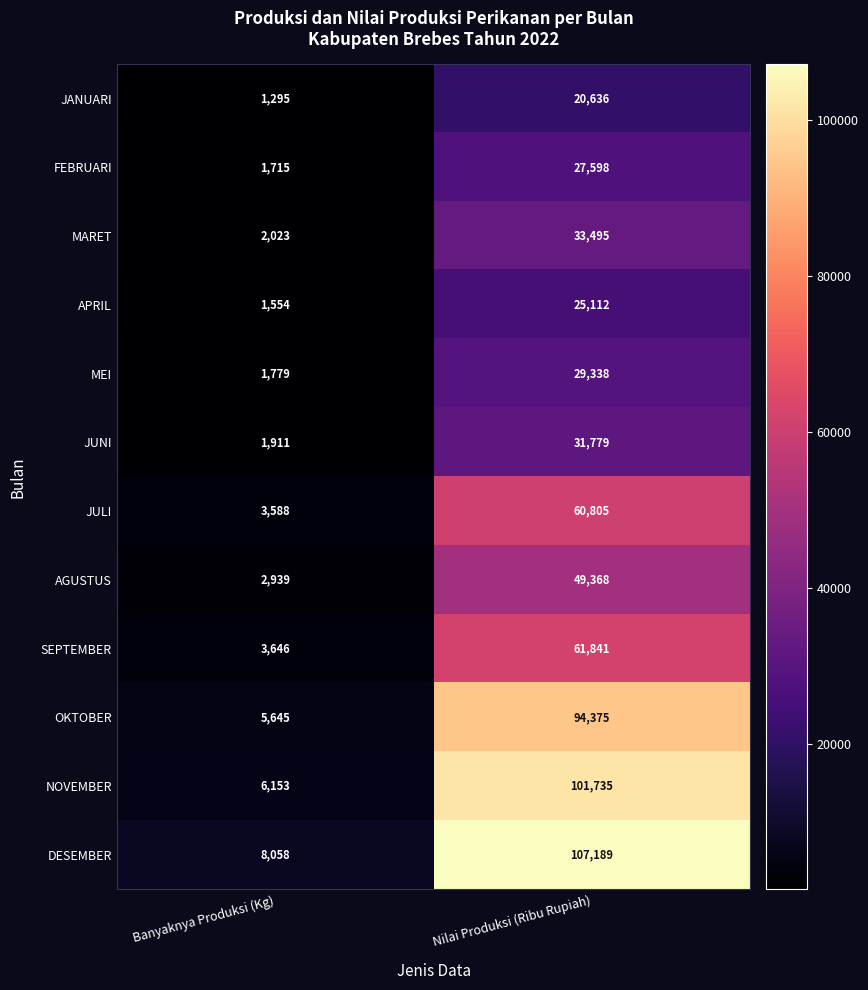

How many distinct data groups are displayed?

12